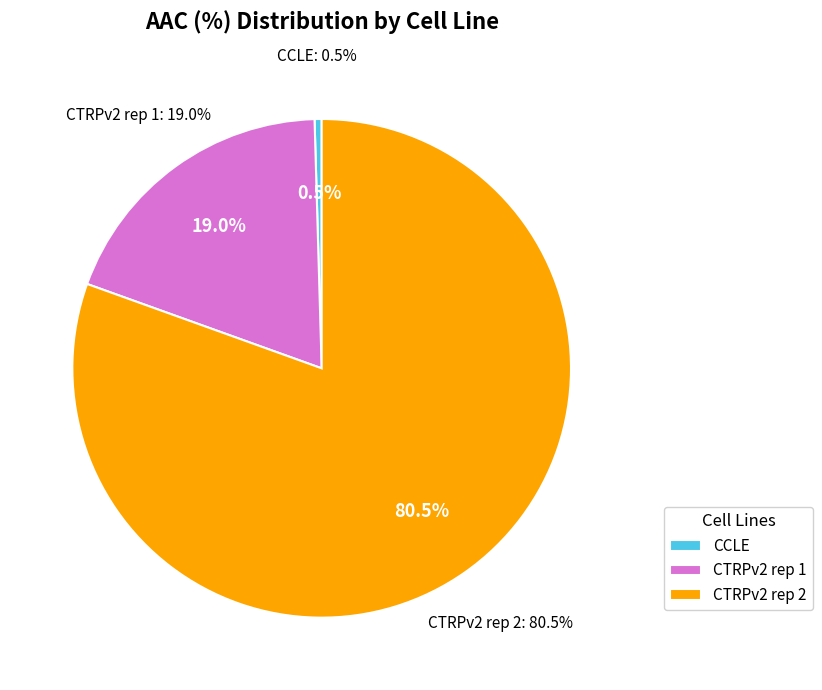

What is the total percentage of CTRPv2 rep 2 and CTRPv2 rep 1?

99.5%